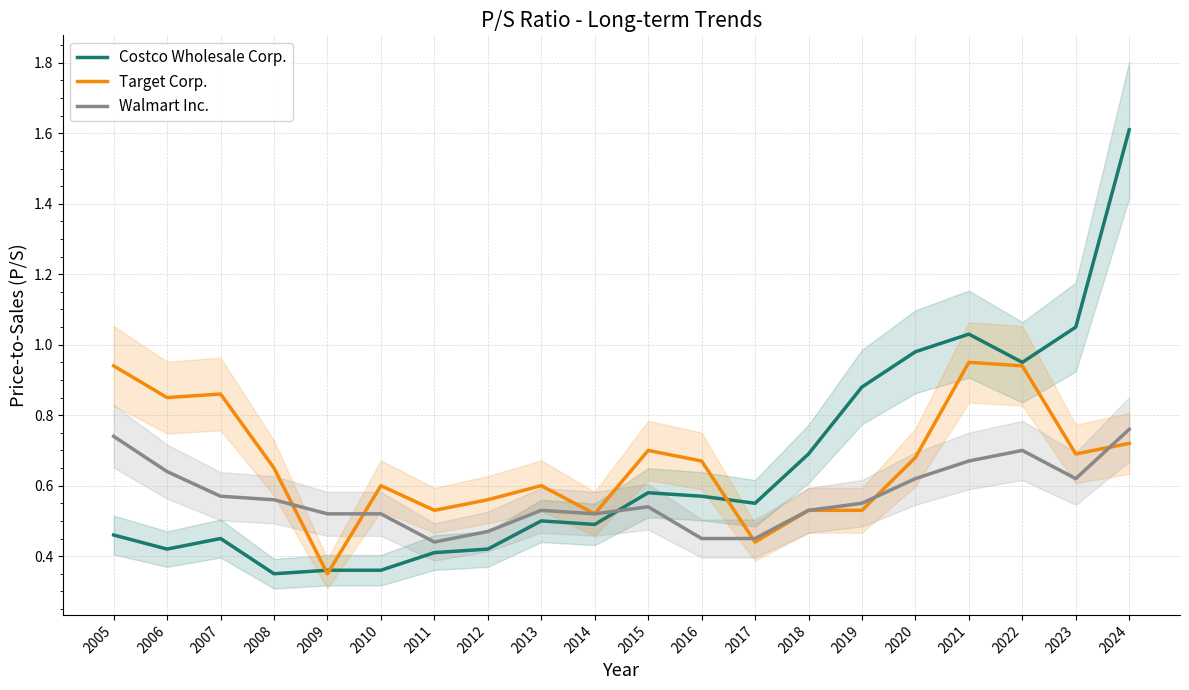

Count the number of categories in the chart.

20